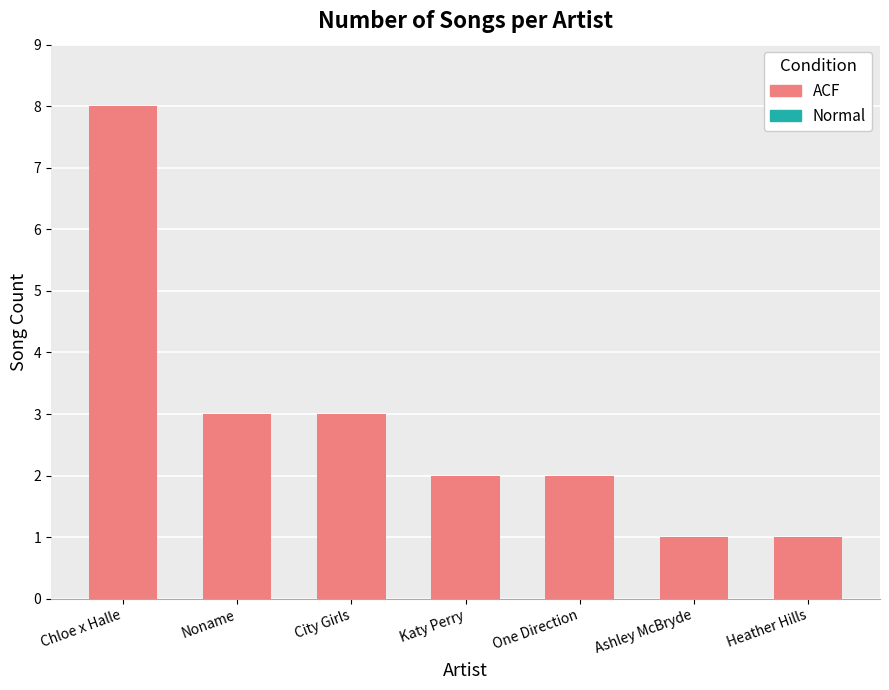

Which label corresponds to the largest value in the chart?

Chloe x Halle